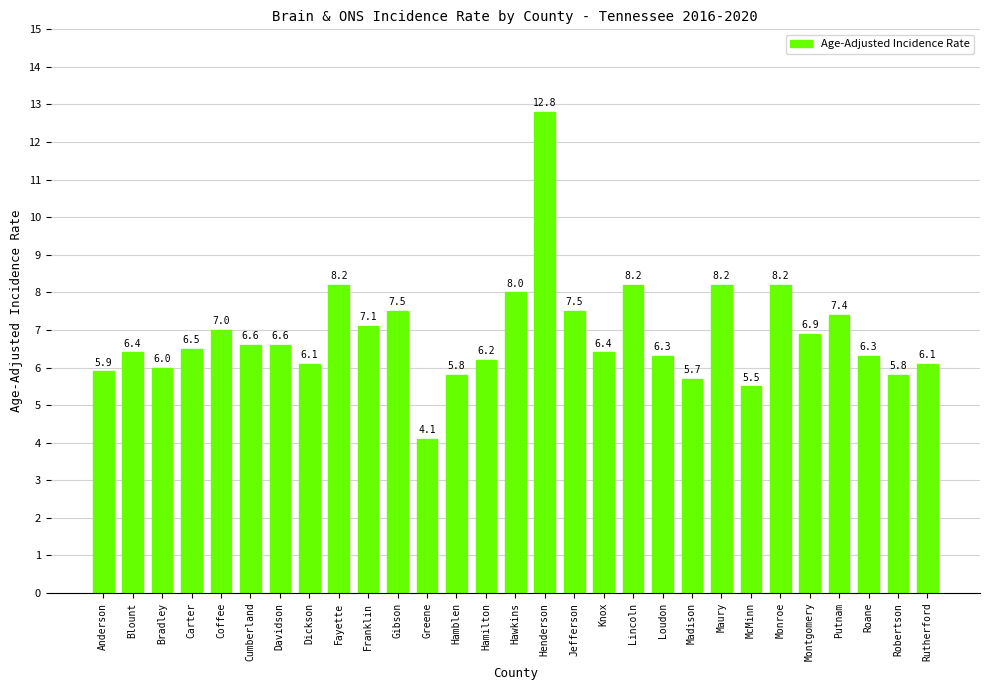

What position from the left is Madison?

21